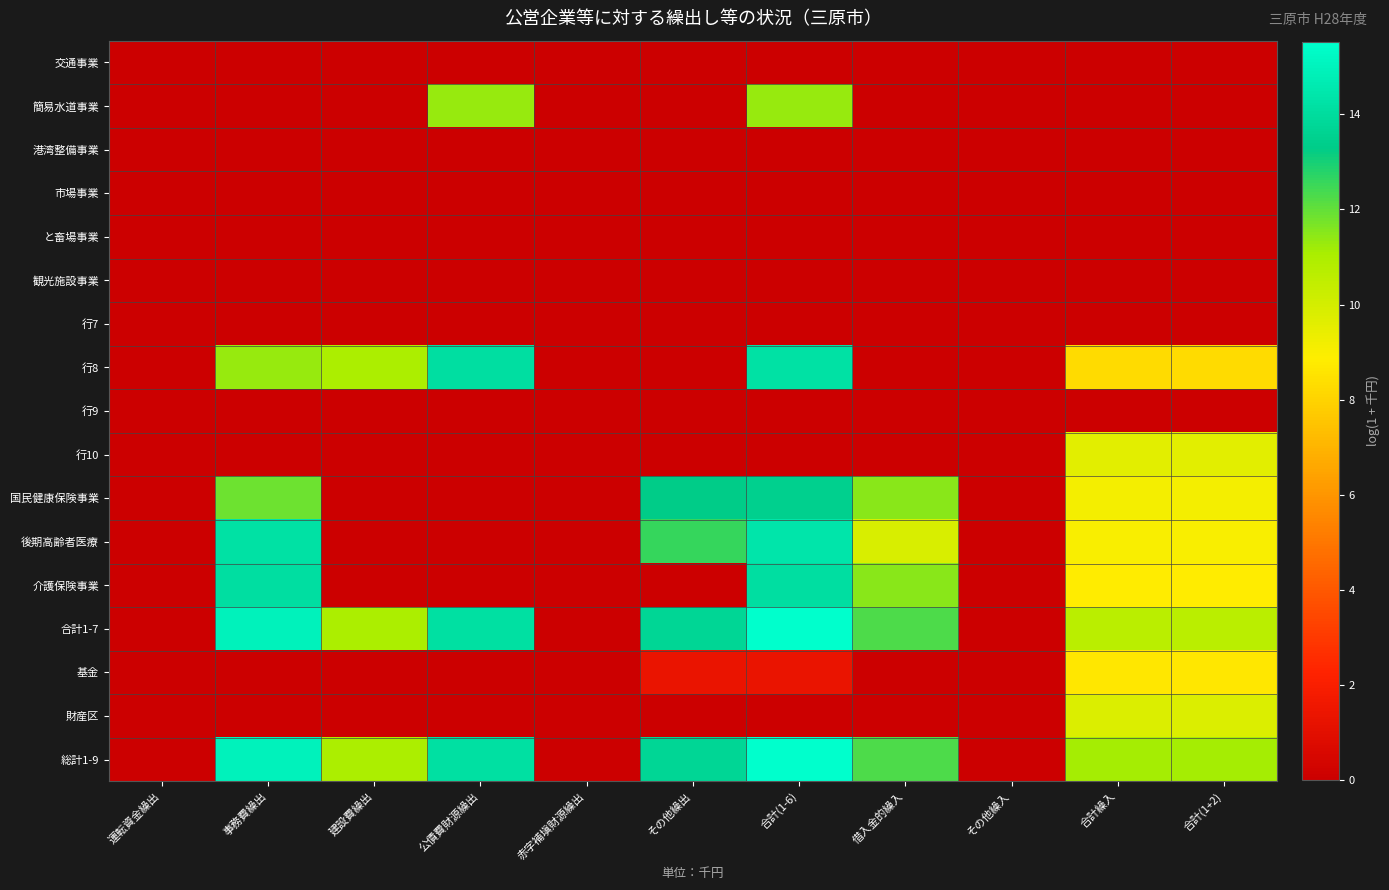

Reading left to right, transcribe all the data shown in this chart.

交通事業: 運転資金繰出=0.0	事務費繰出=0.0	建設費繰出=0.0	公債費財源繰出=0.0	赤字補塡財源繰出=0.0	その他繰出=0.0	合計(1-6)=0.0	借入金的繰入=0.0	その他繰入=0.0	合計繰入=0.0	合計(1+2)=0.0
簡易水道事業: 運転資金繰出=0.0	事務費繰出=0.0	建設費繰出=0.0	公債費財源繰出=11.3	赤字補塡財源繰出=0.0	その他繰出=0.0	合計(1-6)=11.3	借入金的繰入=0.0	その他繰入=0.0	合計繰入=0.0	合計(1+2)=0.0
港湾整備事業: 運転資金繰出=0.0	事務費繰出=0.0	建設費繰出=0.0	公債費財源繰出=0.0	赤字補塡財源繰出=0.0	その他繰出=0.0	合計(1-6)=0.0	借入金的繰入=0.0	その他繰入=0.0	合計繰入=0.0	合計(1+2)=0.0
市場事業: 運転資金繰出=0.0	事務費繰出=0.0	建設費繰出=0.0	公債費財源繰出=0.0	赤字補塡財源繰出=0.0	その他繰出=0.0	合計(1-6)=0.0	借入金的繰入=0.0	その他繰入=0.0	合計繰入=0.0	合計(1+2)=0.0
と畜場事業: 運転資金繰出=0.0	事務費繰出=0.0	建設費繰出=0.0	公債費財源繰出=0.0	赤字補塡財源繰出=0.0	その他繰出=0.0	合計(1-6)=0.0	借入金的繰入=0.0	その他繰入=0.0	合計繰入=0.0	合計(1+2)=0.0
観光施設事業: 運転資金繰出=0.0	事務費繰出=0.0	建設費繰出=0.0	公債費財源繰出=0.0	赤字補塡財源繰出=0.0	その他繰出=0.0	合計(1-6)=0.0	借入金的繰入=0.0	その他繰入=0.0	合計繰入=0.0	合計(1+2)=0.0
行7: 運転資金繰出=0.0	事務費繰出=0.0	建設費繰出=0.0	公債費財源繰出=0.0	赤字補塡財源繰出=0.0	その他繰出=0.0	合計(1-6)=0.0	借入金的繰入=0.0	その他繰入=0.0	合計繰入=0.0	合計(1+2)=0.0
行8: 運転資金繰出=0.0	事務費繰出=11.3	建設費繰出=11.0	公債費財源繰出=14.1	赤字補塡財源繰出=0.0	その他繰出=0.0	合計(1-6)=14.2	借入金的繰入=0.0	その他繰入=0.0	合計繰入=8.3	合計(1+2)=8.3
行9: 運転資金繰出=0.0	事務費繰出=0.0	建設費繰出=0.0	公債費財源繰出=0.0	赤字補塡財源繰出=0.0	その他繰出=0.0	合計(1-6)=0.0	借入金的繰入=0.0	その他繰入=0.0	合計繰入=0.0	合計(1+2)=0.0
行10: 運転資金繰出=0.0	事務費繰出=0.0	建設費繰出=0.0	公債費財源繰出=0.0	赤字補塡財源繰出=0.0	その他繰出=0.0	合計(1-6)=0.0	借入金的繰入=0.0	その他繰入=0.0	合計繰入=9.6	合計(1+2)=9.6
国民健康保険事業: 運転資金繰出=0.0	事務費繰出=11.8	建設費繰出=0.0	公債費財源繰出=0.0	赤字補塡財源繰出=0.0	その他繰出=13.3	合計(1-6)=13.5	借入金的繰入=11.5	その他繰入=0.0	合計繰入=9.1	合計(1+2)=9.1
後期高齢者医療: 運転資金繰出=0.0	事務費繰出=14.2	建設費繰出=0.0	公債費財源繰出=0.0	赤字補塡財源繰出=0.0	その他繰出=12.6	合計(1-6)=14.4	借入金的繰入=9.8	その他繰入=0.0	合計繰入=9.0	合計(1+2)=9.0
介護保険事業: 運転資金繰出=0.0	事務費繰出=14.1	建設費繰出=0.0	公債費財源繰出=0.0	赤字補塡財源繰出=0.0	その他繰出=0.0	合計(1-6)=14.1	借入金的繰入=11.5	その他繰入=0.0	合計繰入=8.8	合計(1+2)=8.8
合計1-7: 運転資金繰出=0.0	事務費繰出=15.0	建設費繰出=11.0	公債費財源繰出=14.2	赤字補塡財源繰出=0.0	その他繰出=13.7	合計(1-6)=15.5	借入金的繰入=12.3	その他繰入=0.0	合計繰入=10.7	合計(1+2)=10.7
基金: 運転資金繰出=0.0	事務費繰出=0.0	建設費繰出=0.0	公債費財源繰出=0.0	赤字補塡財源繰出=0.0	その他繰出=1.4	合計(1-6)=1.4	借入金的繰入=0.0	その他繰入=0.0	合計繰入=8.7	合計(1+2)=8.7
財産区: 運転資金繰出=0.0	事務費繰出=0.0	建設費繰出=0.0	公債費財源繰出=0.0	赤字補塡財源繰出=0.0	その他繰出=0.0	合計(1-6)=0.0	借入金的繰入=0.0	その他繰入=0.0	合計繰入=9.8	合計(1+2)=9.8
総計1-9: 運転資金繰出=0.0	事務費繰出=15.0	建設費繰出=11.0	公債費財源繰出=14.2	赤字補塡財源繰出=0.0	その他繰出=13.7	合計(1-6)=15.5	借入金的繰入=12.3	その他繰入=0.0	合計繰入=11.1	合計(1+2)=11.1